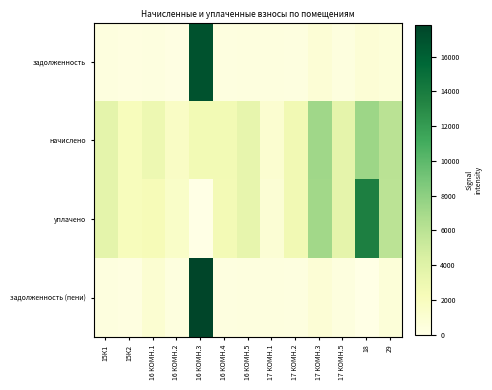

Count the number of data series in this chart.

4